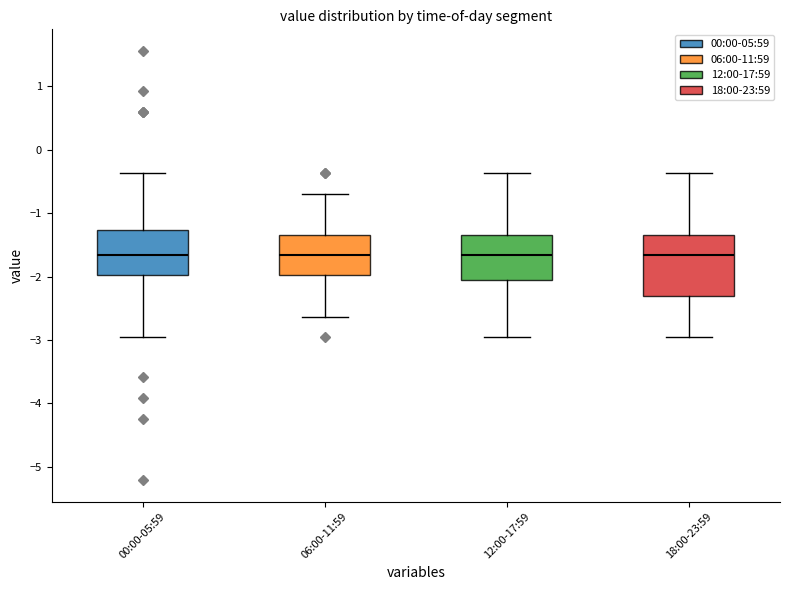

Reading left to right, read every box against the y-axis: the position of its median line, the range the box covers, and the ends of its whiskers. The values are not printed on the chart, so give them approximately, as read against the axis.

00:00-05:59: median -1.7, box -2.0 to -1.3, whiskers -2.9 to -0.4
06:00-11:59: median -1.7, box -2.0 to -1.3, whiskers -2.6 to -0.7
12:00-17:59: median -1.7, box -2.1 to -1.3, whiskers -2.9 to -0.4
18:00-23:59: median -1.7, box -2.3 to -1.3, whiskers -2.9 to -0.4